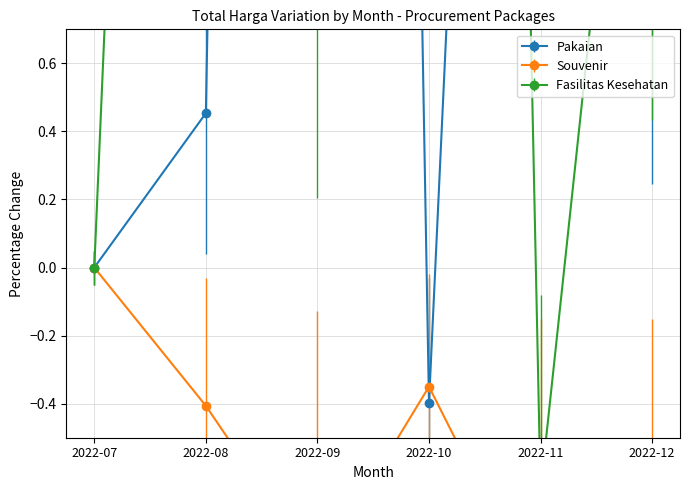

Is it true that Pakaian equals 0.5 at 2022-08?

True